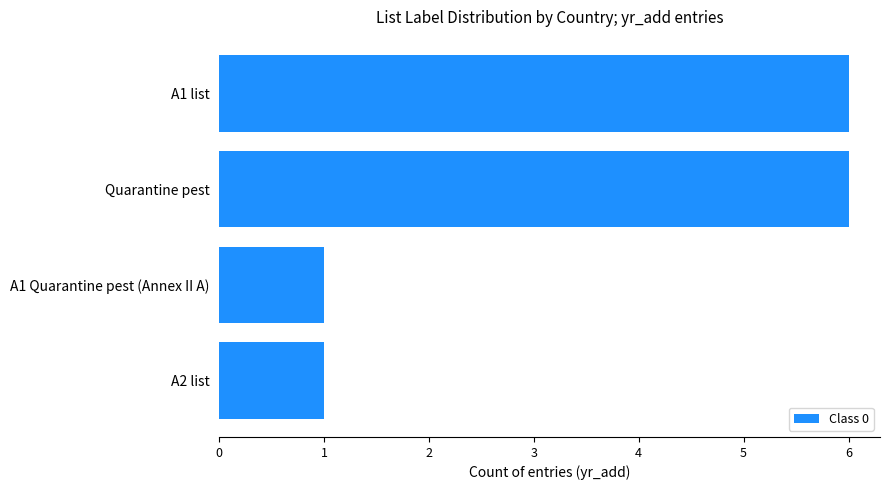

What is the ratio of the value at Quarantine pest to the value at A1 Quarantine pest (Annex II A)?

6.0